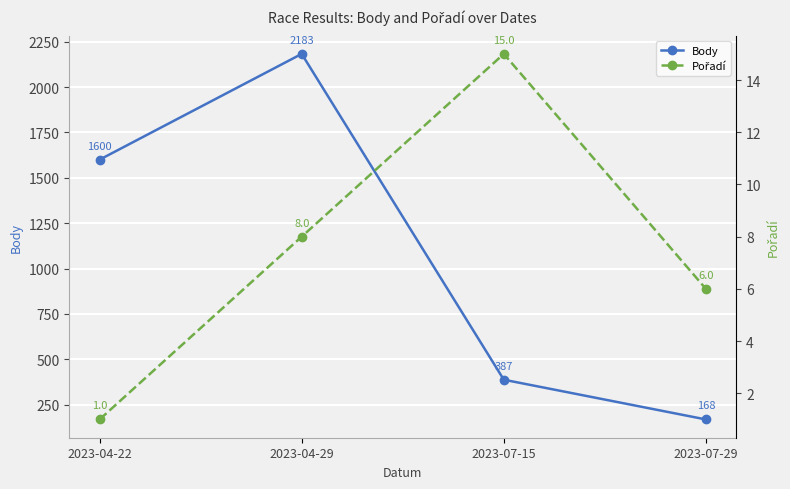

True or false: Pořadí and Body intersect in this chart.

False